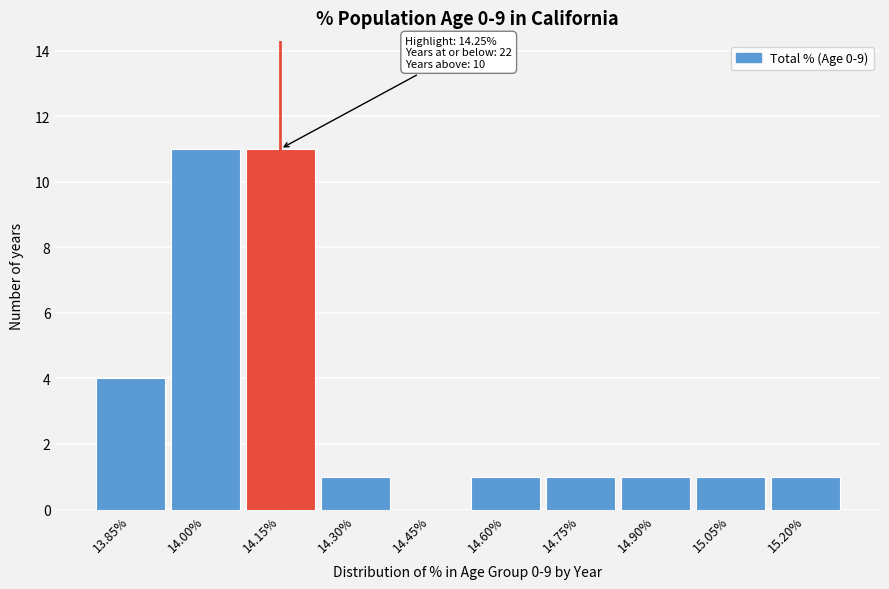

Reading left to right, transcribe all the data shown in this chart.

13.85%=4	14.00%=11	14.15%=11	14.30%=1	14.45%=0	14.60%=1	14.75%=1	14.90%=1	15.05%=1	15.20%=1